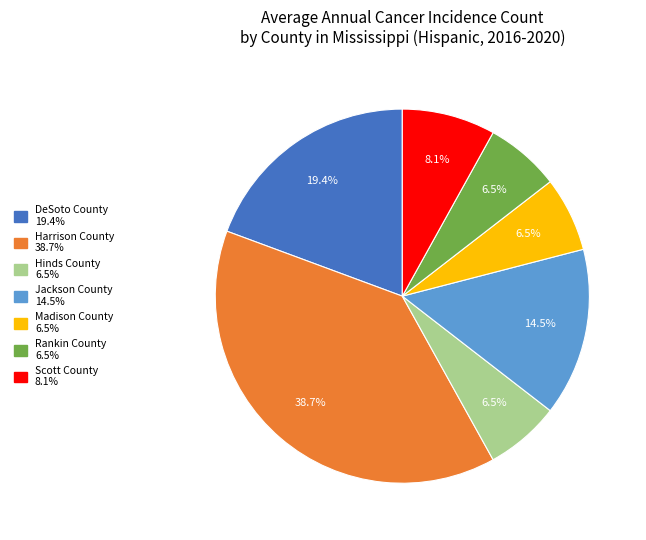

To the nearest percent, what is the combined percentage of Hinds County and Madison County?

13%